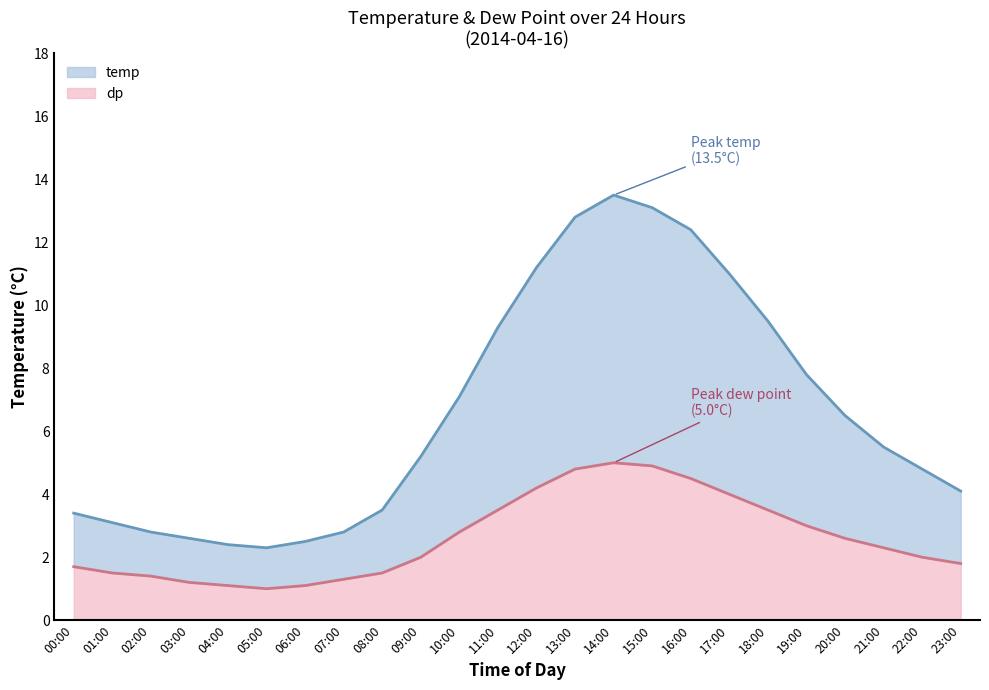

Is it true that temp equals 12.9 at 18:00?

False